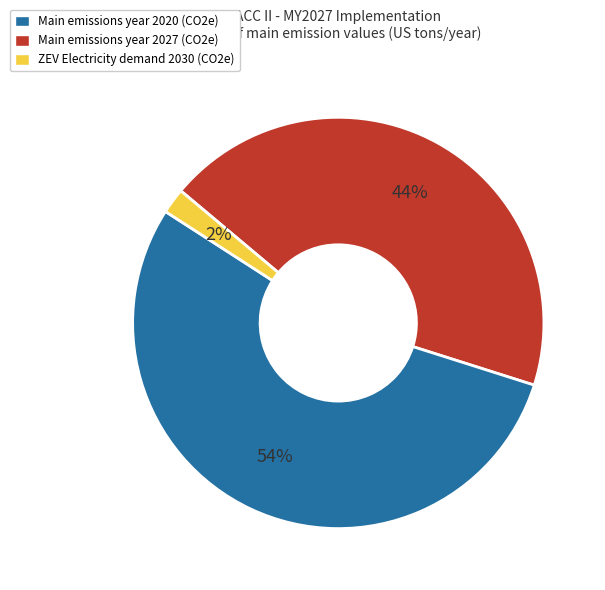

What percentage is the ZEV Electricity demand 2030 (CO2e) slice, to the nearest percent?

2%